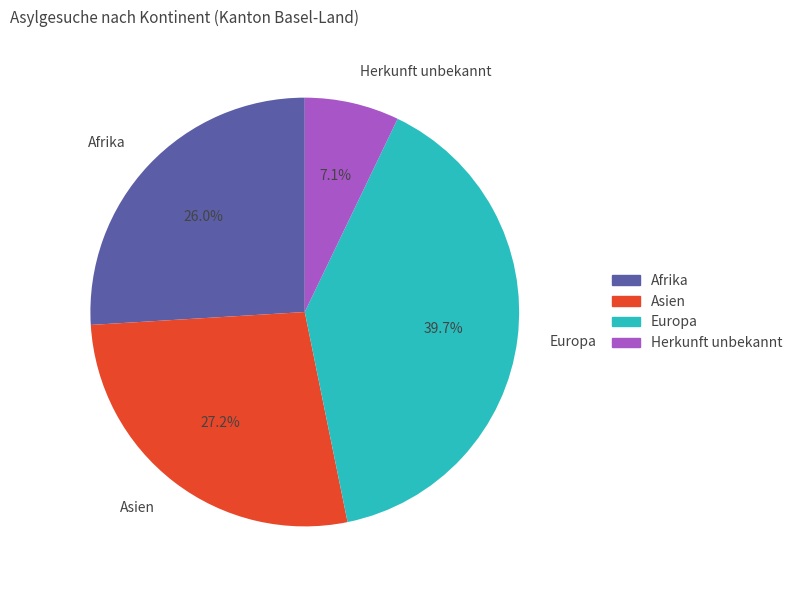

Between Herkunft unbekannt and Europa, which is larger?

Europa